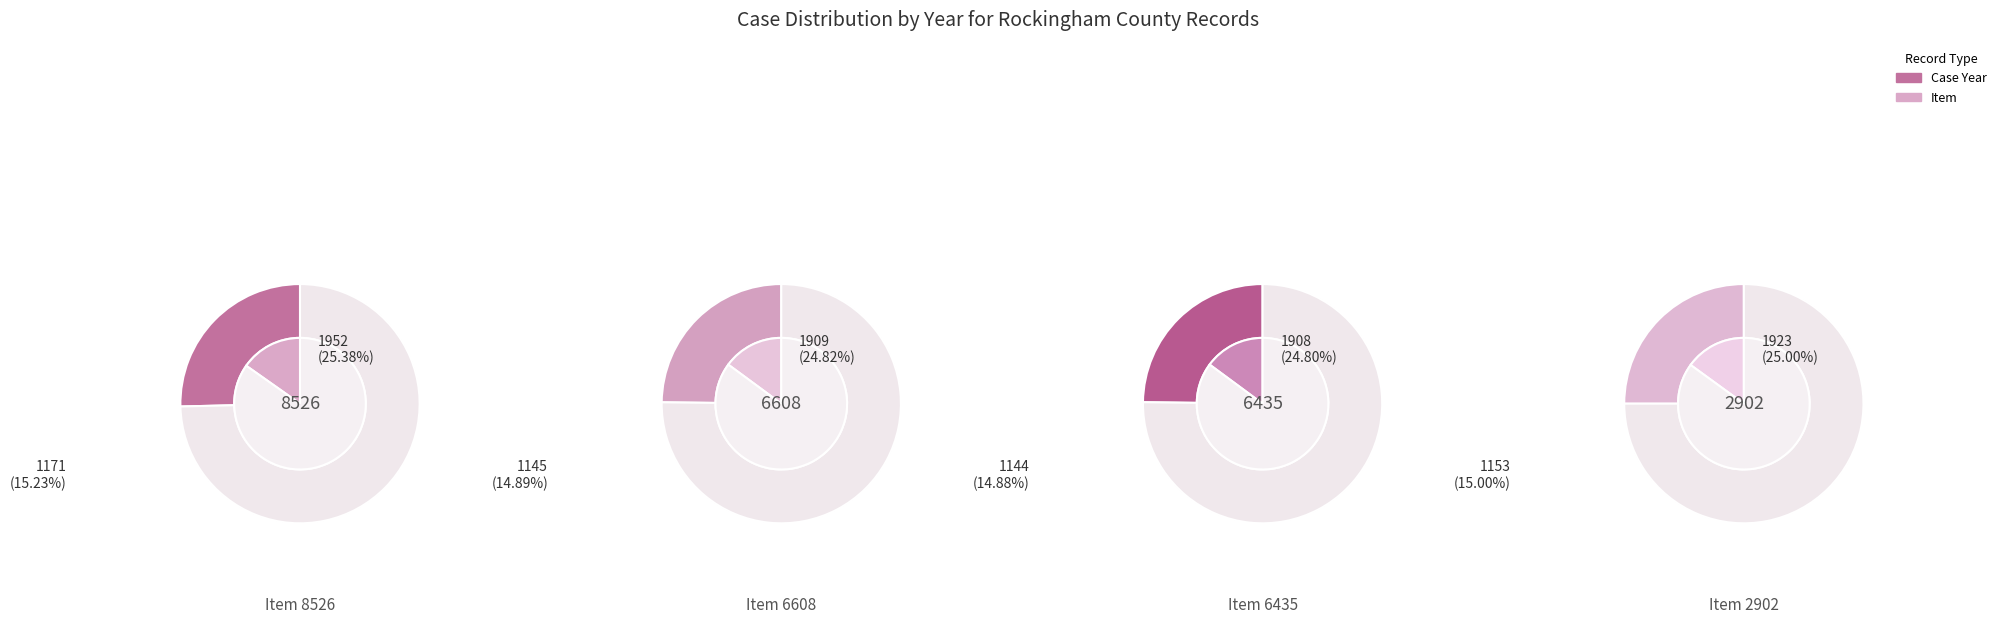

To the nearest percent, what is the combined percentage of 6608 and 6435?

50%